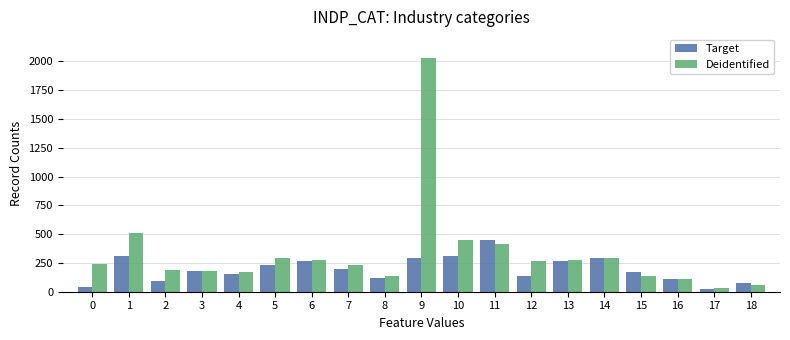

What is the total value across all series at 3?

356